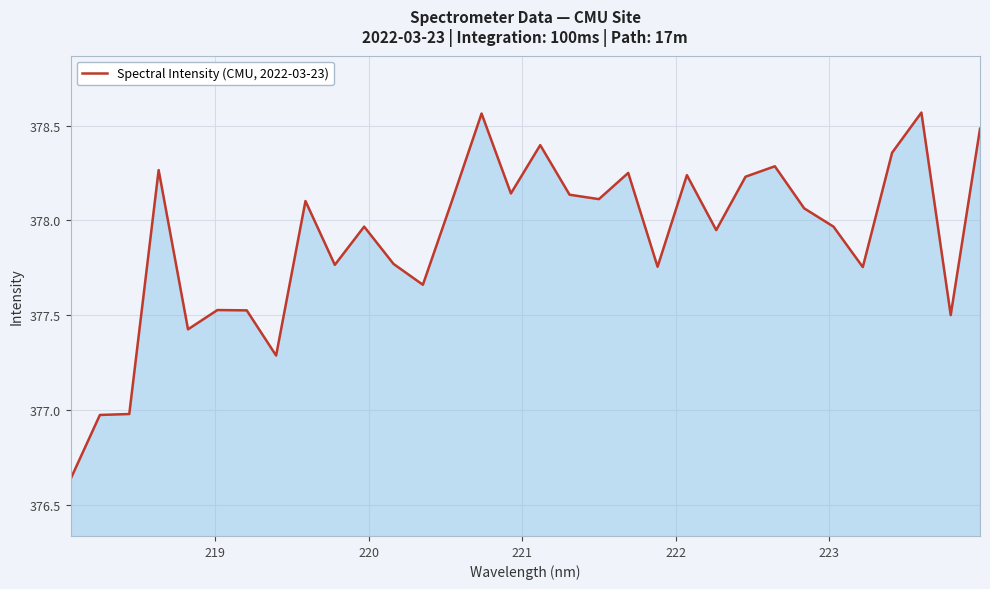

What is the difference between the maximum and minimum values?

1.9